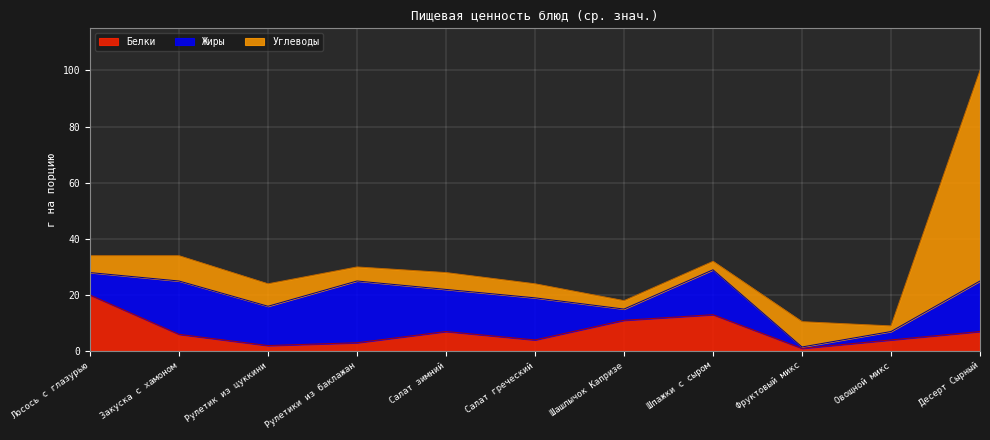

What is the value of the Белки point at the 4th from the left?

3.0